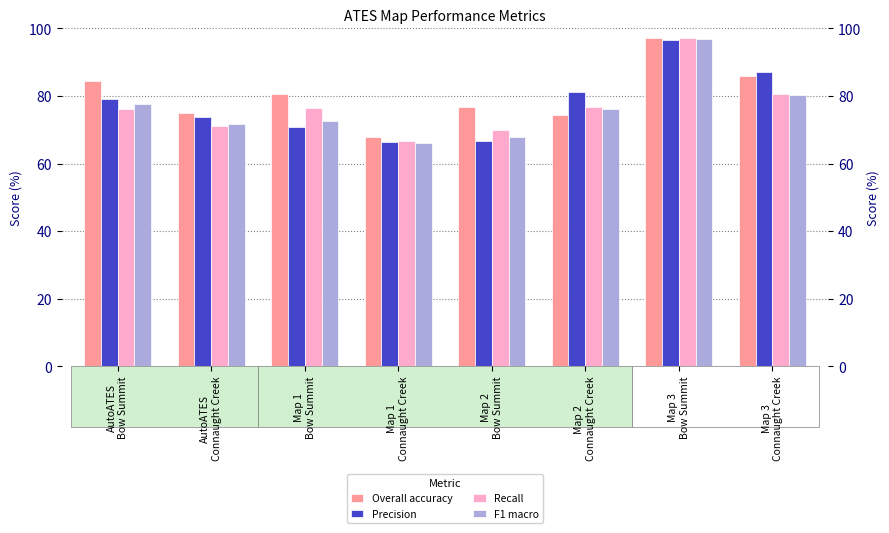

Reading left to right, transcribe all the data shown in this chart.

Overall accuracy: 84.4	75.1	80.7	67.9	76.6	74.3	97.1	86.0
Precision: 79.0	73.9	70.9	66.3	66.7	81.3	96.7	87.1
Recall: 76.1	71.0	76.3	66.7	70.0	76.8	97.1	80.5
F1 macro: 77.5	71.6	72.7	66.1	67.8	76.2	96.8	80.4